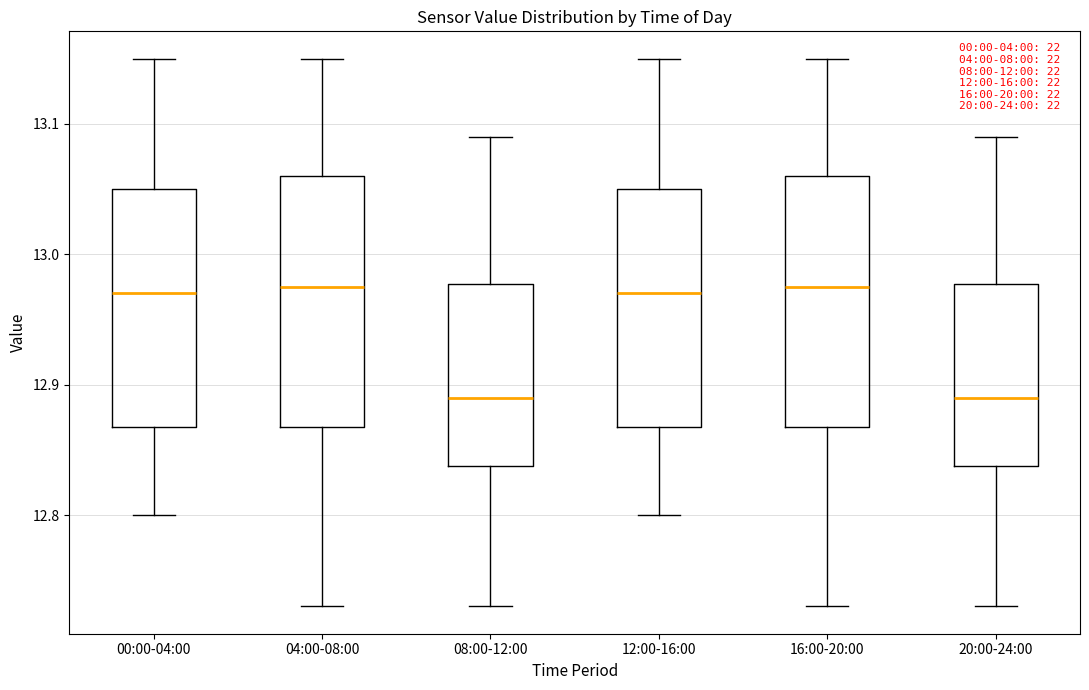

Where does the upper whisker of the box for 08:00-12:00 end on the y-axis? The values are not printed on the chart, so give them approximately, as read against the axis.

13.09